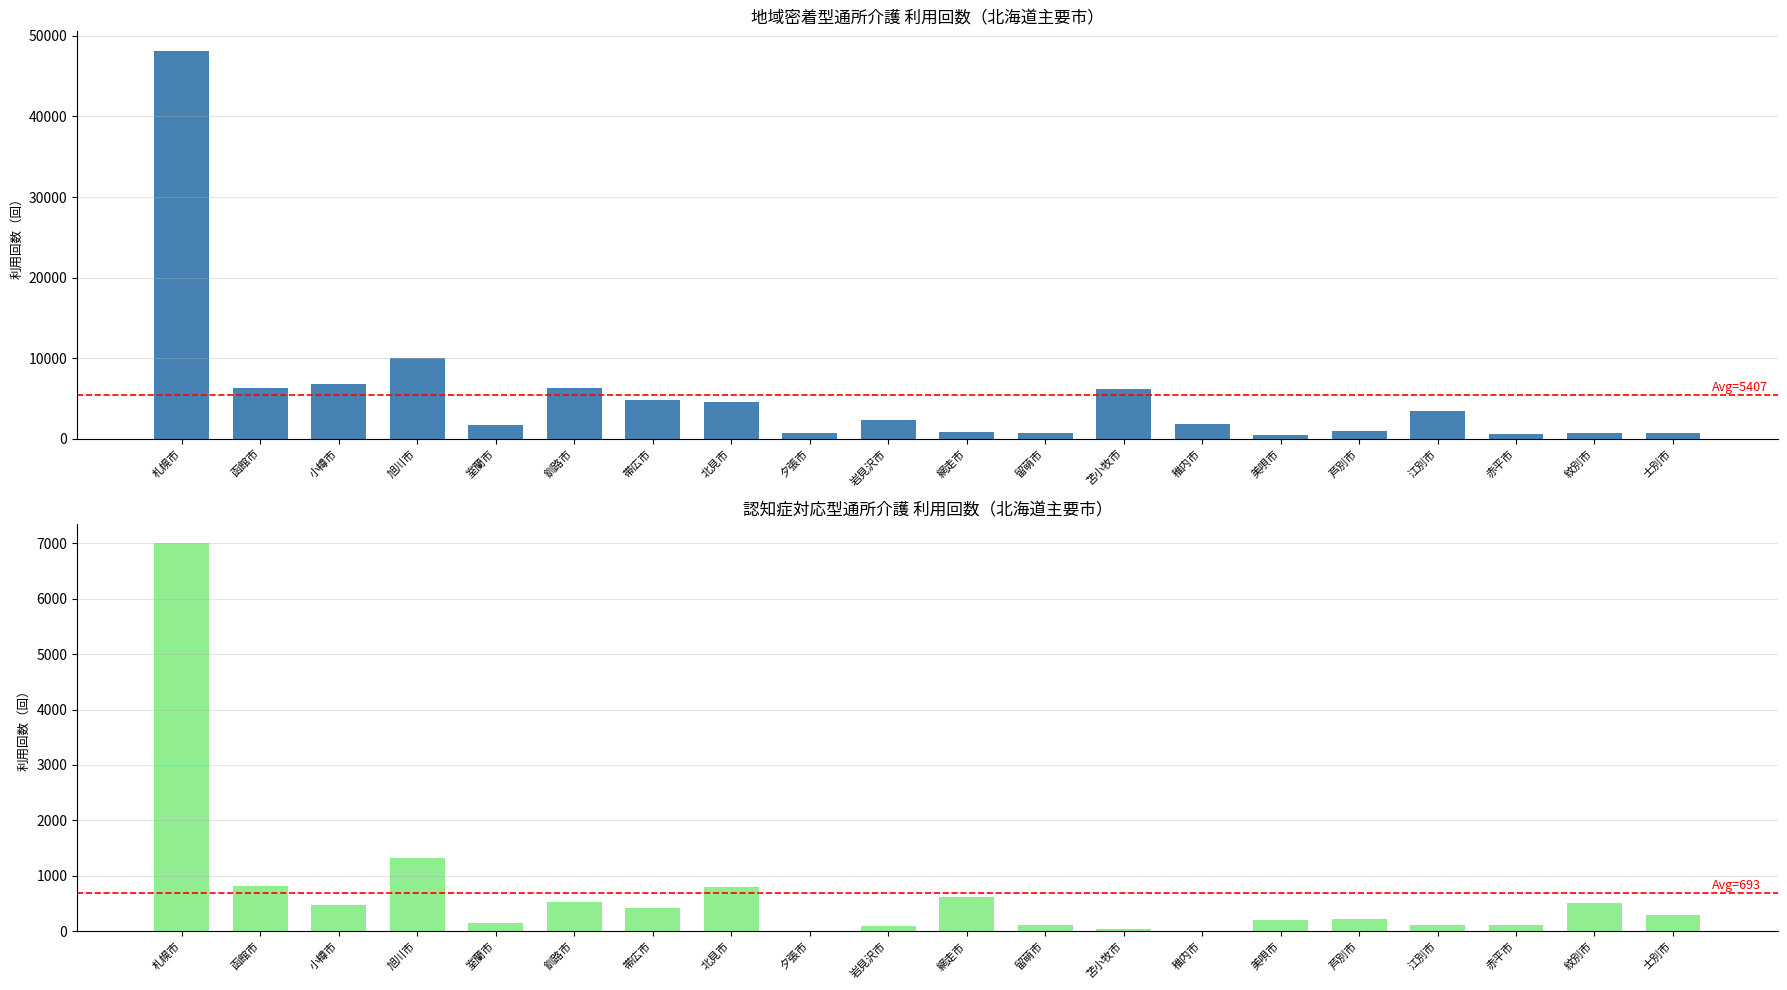

List the series in order of their peak value, lowest first.

認知症対応型通所介護_合計, 地域密着型通所介護_合計